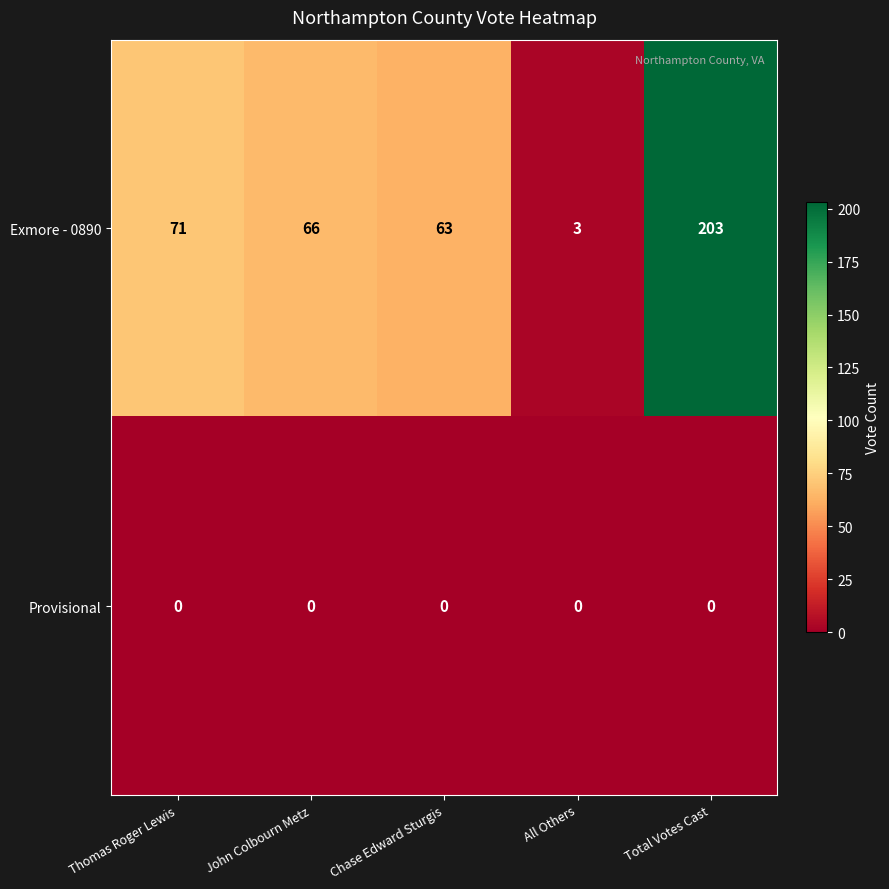

What is the maximum value shown in the chart?

203